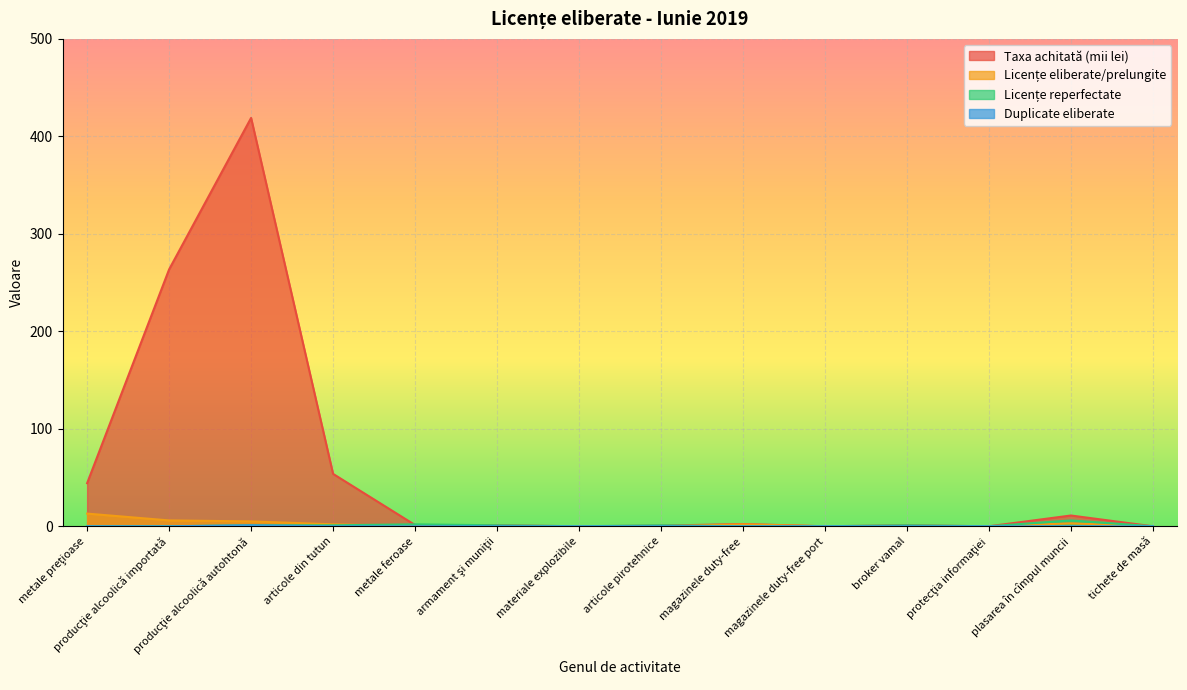

Between which two adjacent categories do Taxa achitată (lei) and Licențe reperfectate first intersect?

articole din tutun and metale feroase